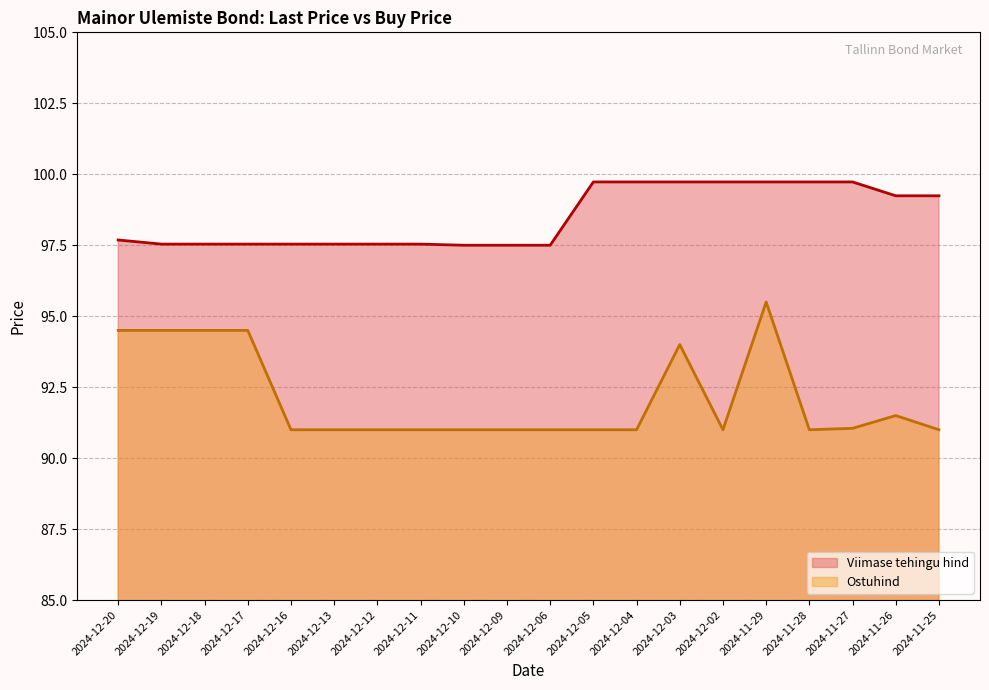

Where is the first local maximum for Ostuhind?

2024-12-03